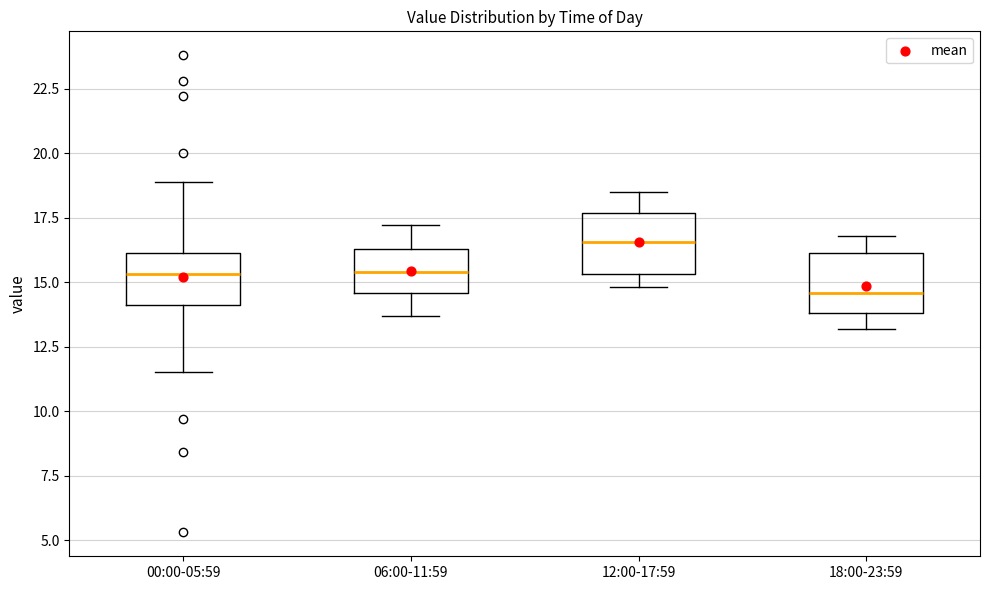

Reading left to right, transcribe this box plot: for each box, give where its median line is, the range the box spans, and where its two whiskers end, as read against the y-axis. The values are not printed on the chart, so give them approximately, as read against the axis.

00:00-05:59: median 15.5, box 14.0 to 16.0, whiskers 11.5 to 19.0
06:00-11:59: median 15.5, box 14.5 to 16.5, whiskers 13.5 to 17.0
12:00-17:59: median 16.5, box 15.5 to 17.5, whiskers 15.0 to 18.5
18:00-23:59: median 14.5, box 14.0 to 16.0, whiskers 13.0 to 17.0